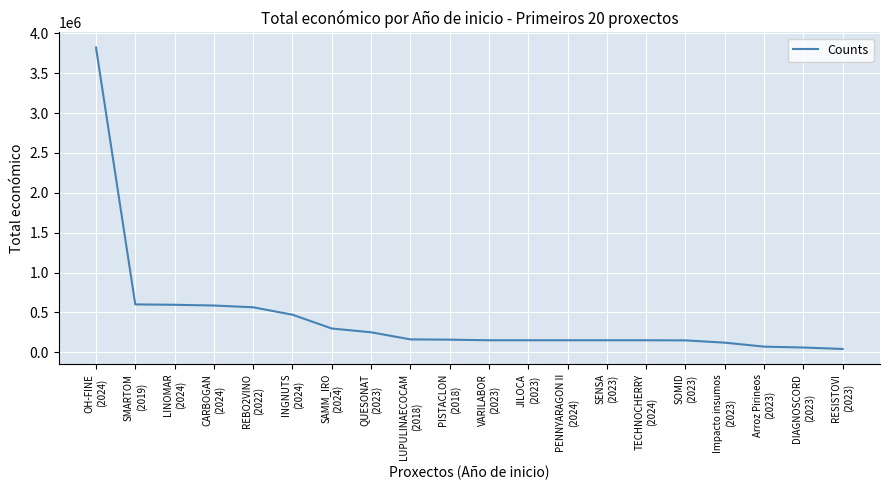

What is the difference between the maximum and minimum values?

3782395